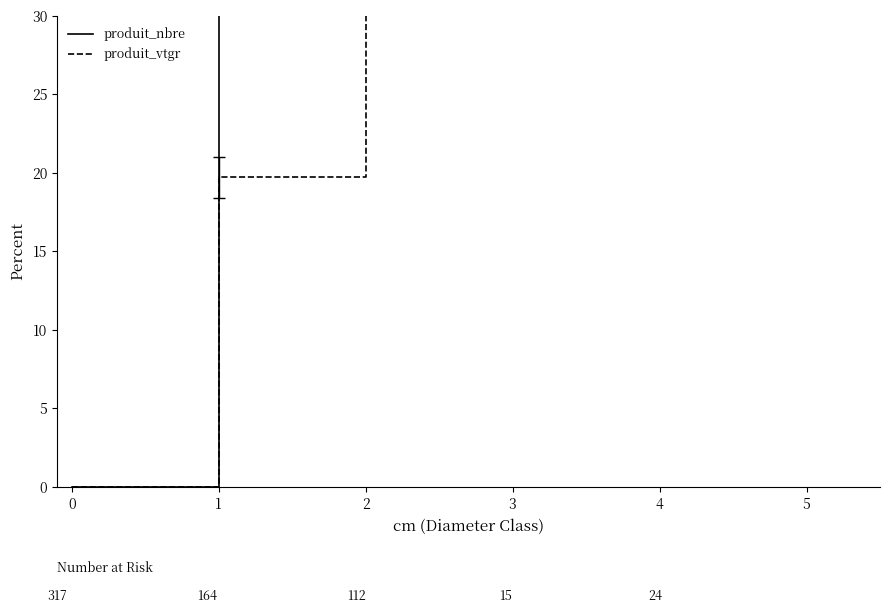

At how many categories does at least one series exceed 54?

4